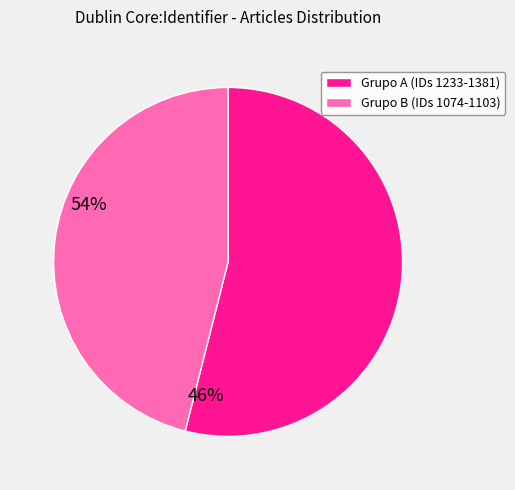

How many slices are in this pie chart?

2